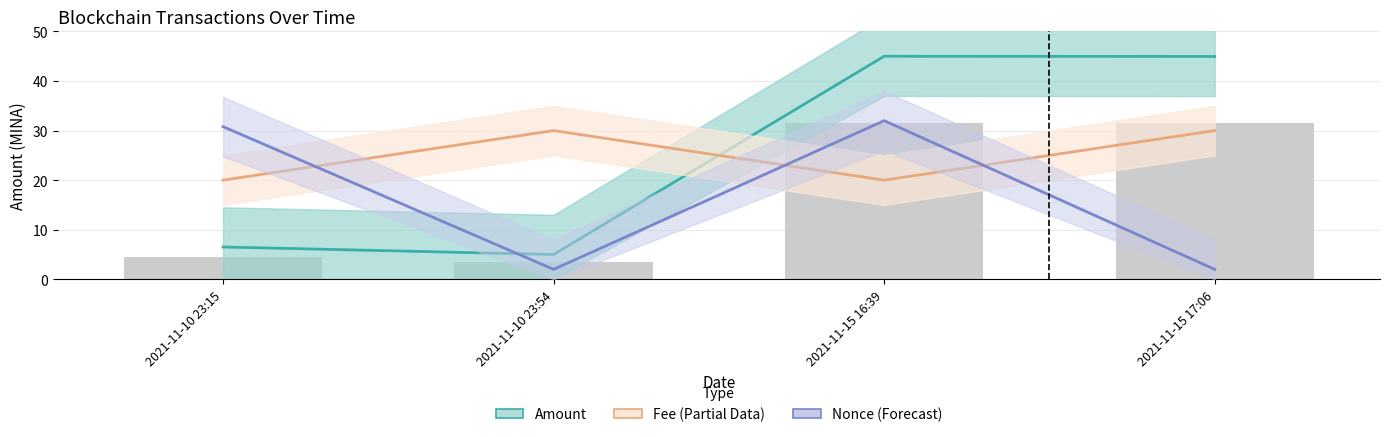

What is the minimum value for Fee (Partial Estimate)?

20.0